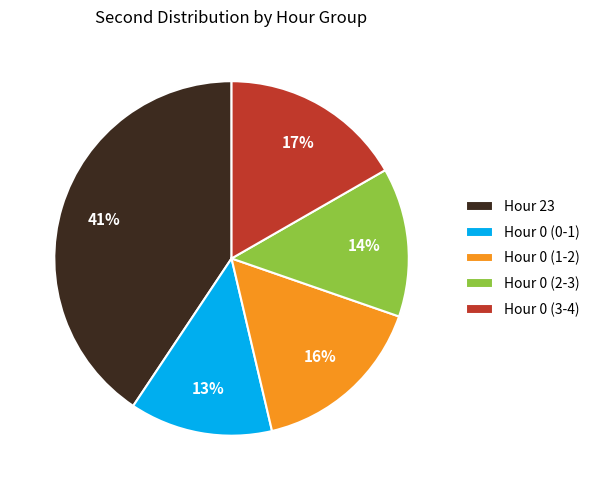

The Hour 0 (0-1) slice represents 1% of the pie. True or false?

False